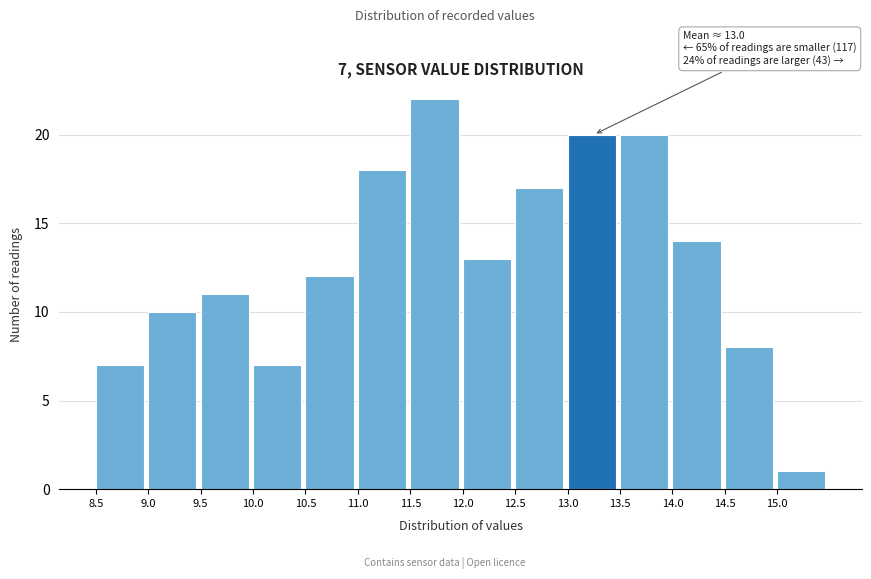

Over which range of the x-axis is the bar tallest?

11.5 to 12.0